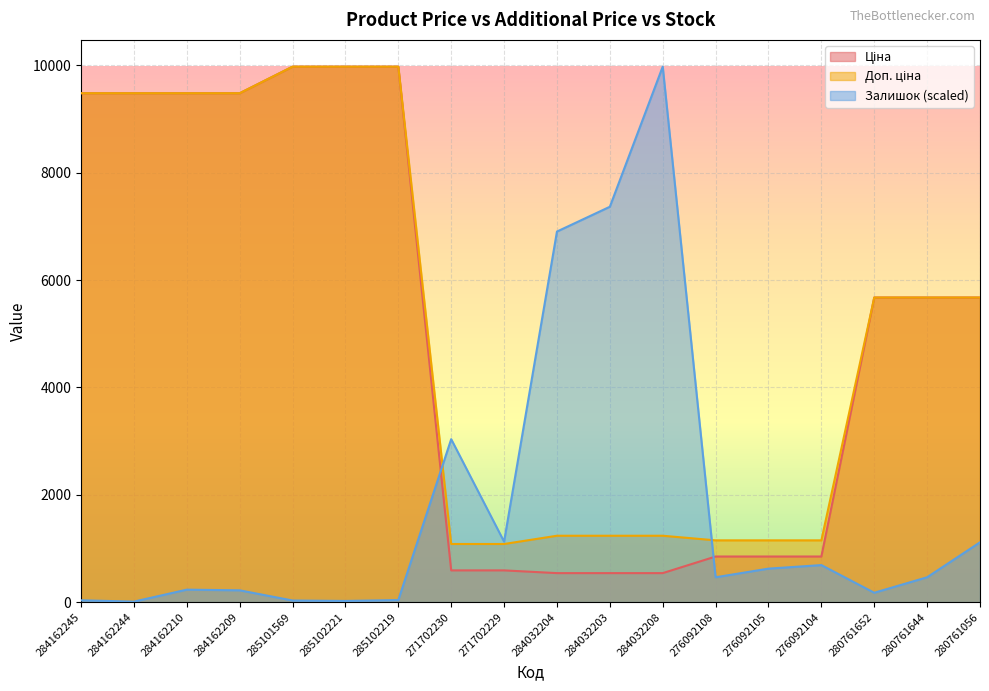

What is the label of the 5th point from the left?

285101569